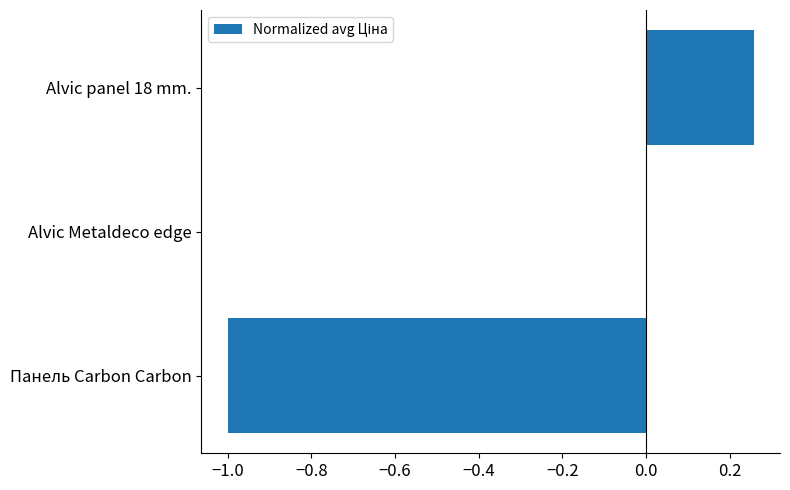

How many series are shown in this chart?

1